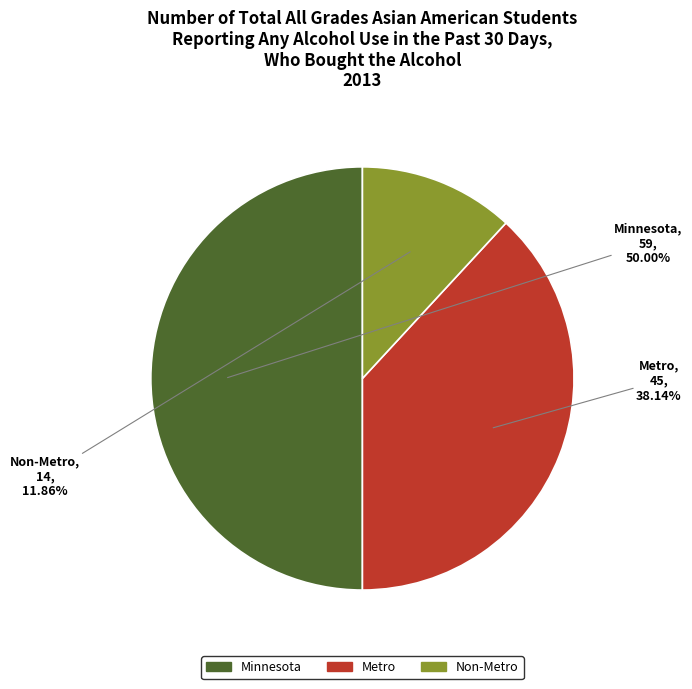

What portion of the pie excludes Non-Metro?

88.1%